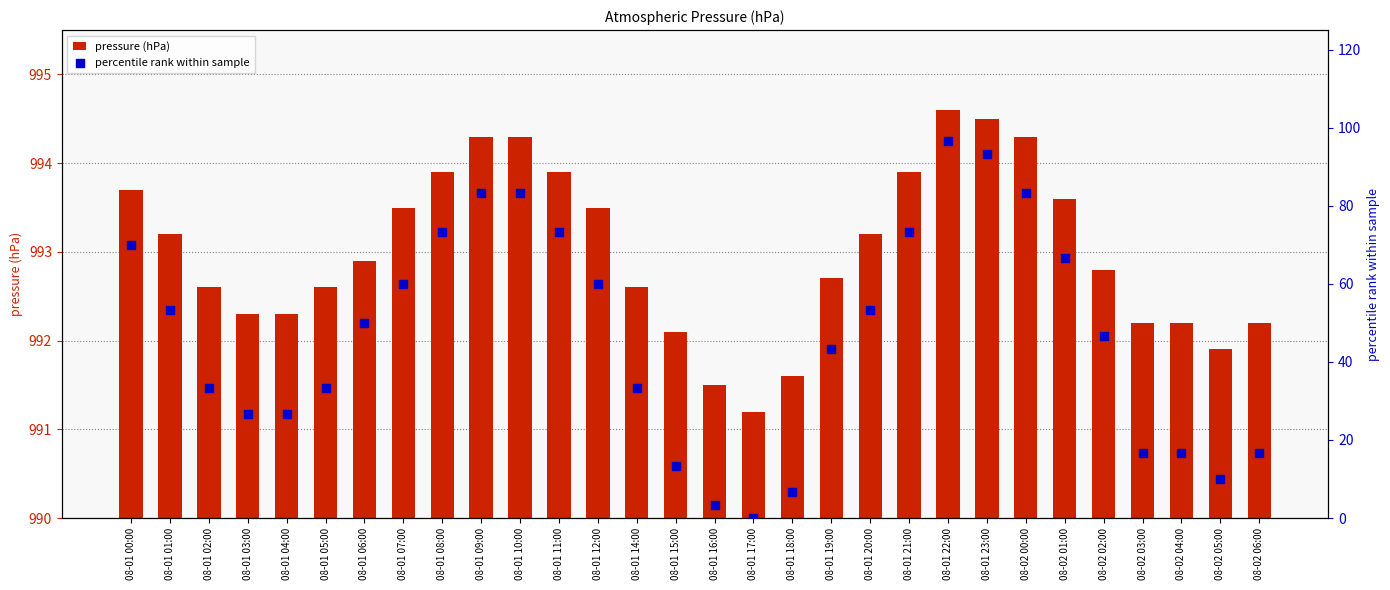

At how many categories does at least one series exceed 705?

30